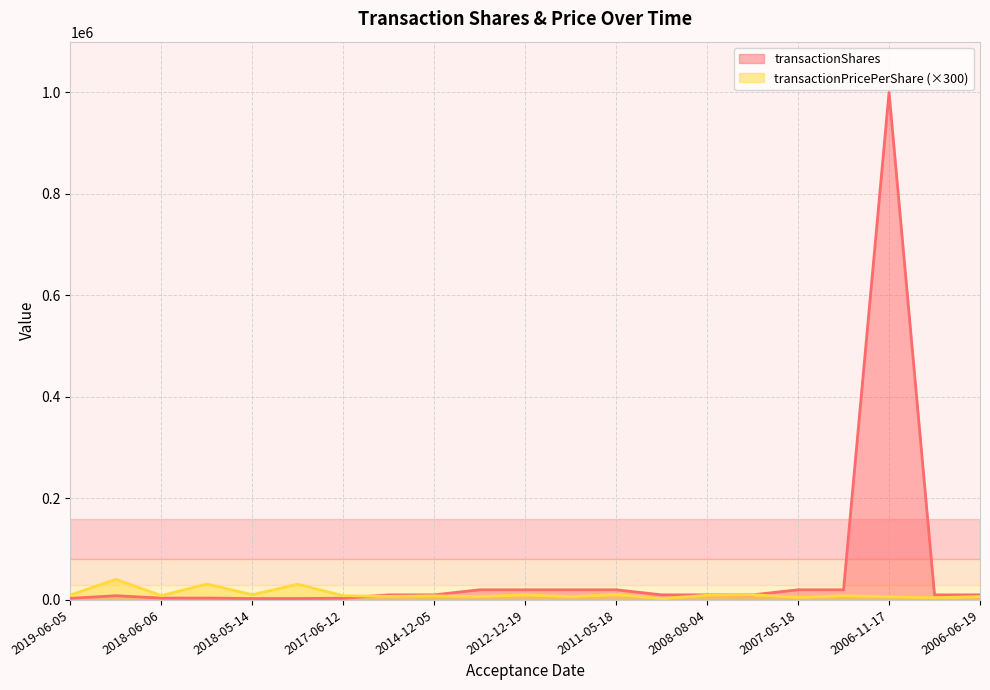

Between which two adjacent categories do transactionShares and transactionPricePerShare first intersect?

2017-06-12 and 2015-10-13